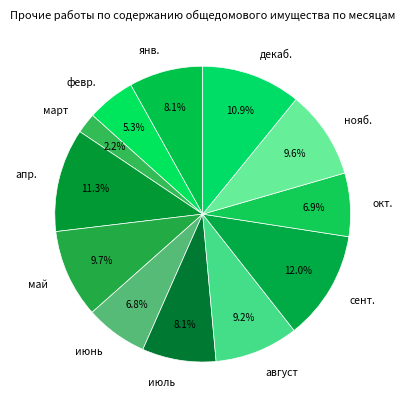

What portion of the pie excludes нояб.?

90.4%